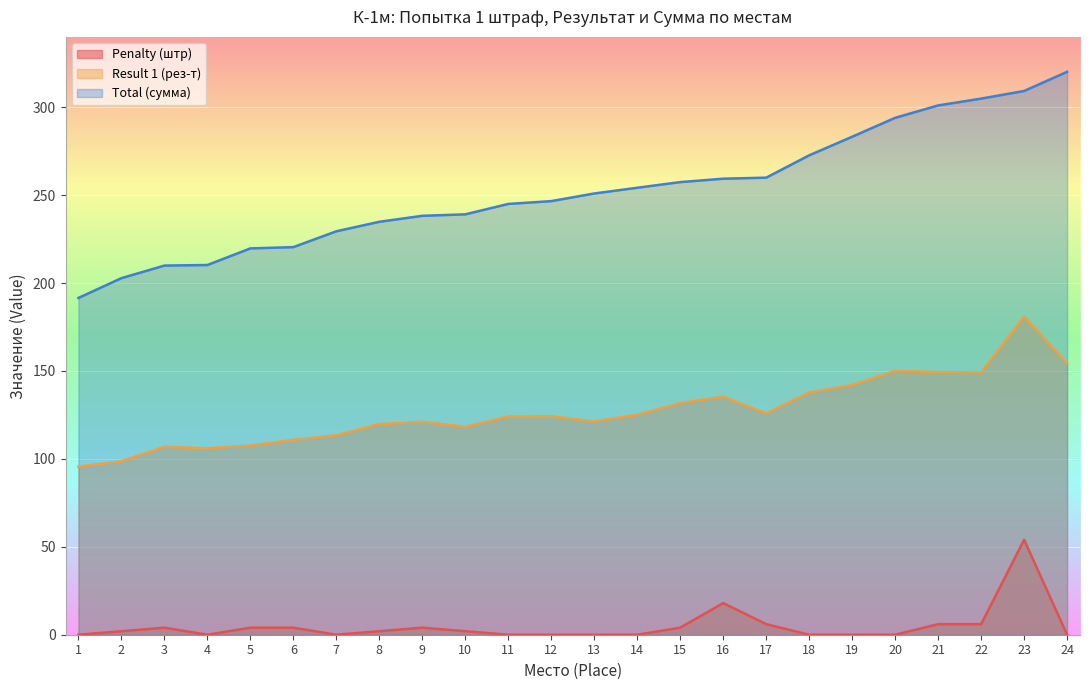

Reading left to right, list all the values displayed in this chart.

Penalty (штр): 0.0	2.0	4.0	0.0	4.0	4.0	0.0	2.0	4.0	2.0	0.0	0.0	0.0	0.0	4.0	18.0	6.0	0.0	0.0	0.0	6.0	6.0	54.0	0.0
Result 1 (рез-т): 95.6	98.7	106.9	106.0	107.6	110.8	113.4	119.8	121.0	118.2	124.1	124.2	121.3	125.0	131.7	135.4	125.8	137.8	142.0	150.1	149.4	149.2	180.9	154.4
Total (сумма): 191.5	202.8	209.9	210.3	219.7	220.4	229.4	234.8	238.2	239.1	245.0	246.6	250.9	254.2	257.4	259.4	259.9	272.6	283.2	294.0	301.0	304.9	309.2	320.1